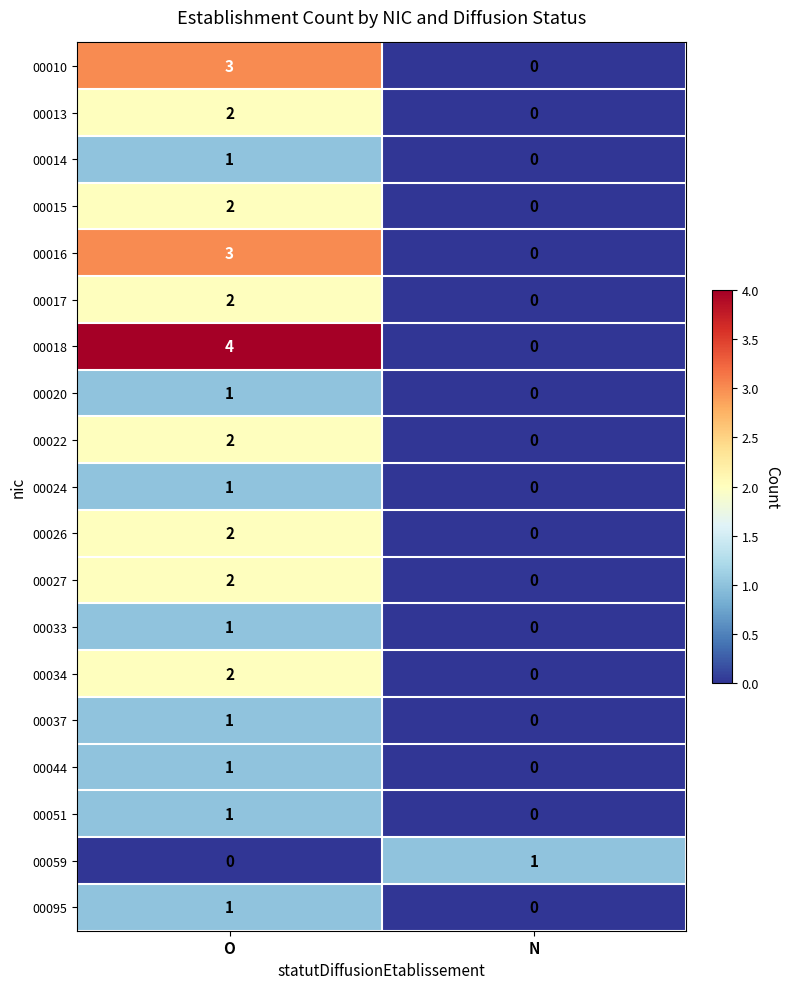

What is the difference between the 00016 values at O and N?

3